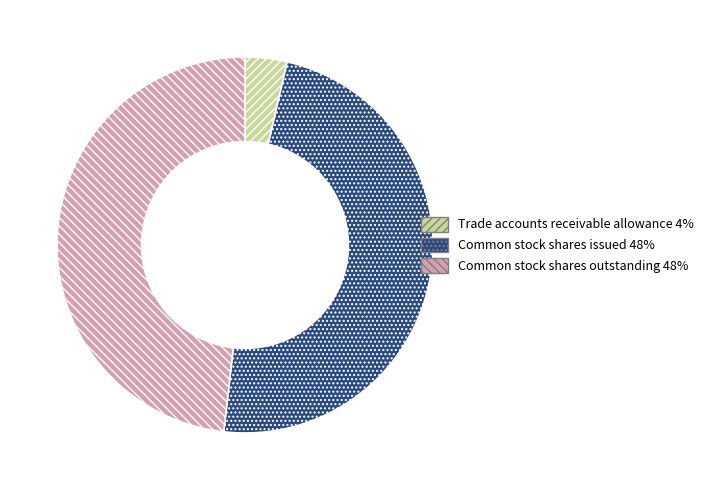

What is the smallest slice in the pie chart?

Trade accounts receivable allowance